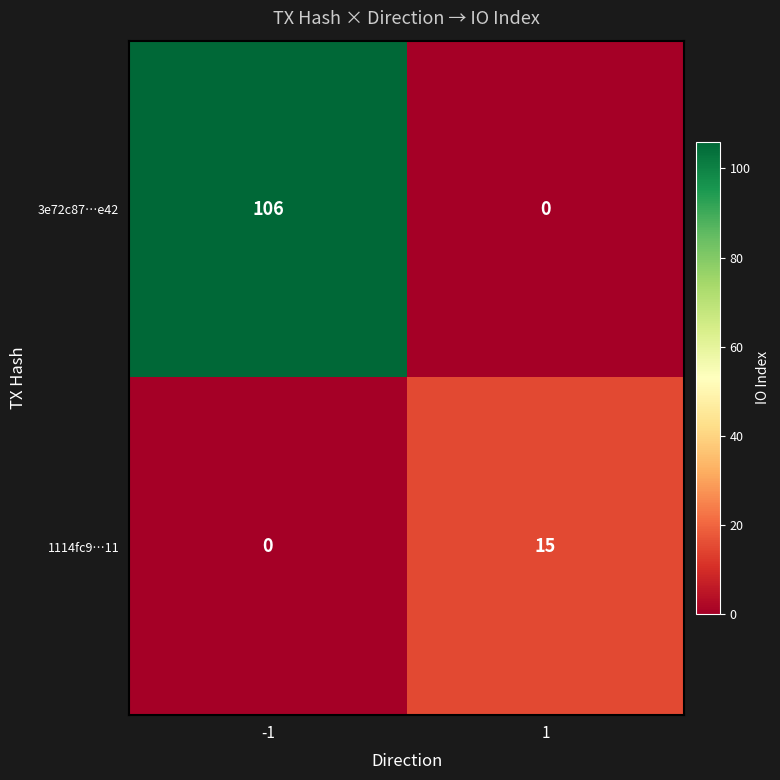

At how many categories does at least one series exceed 44?

1